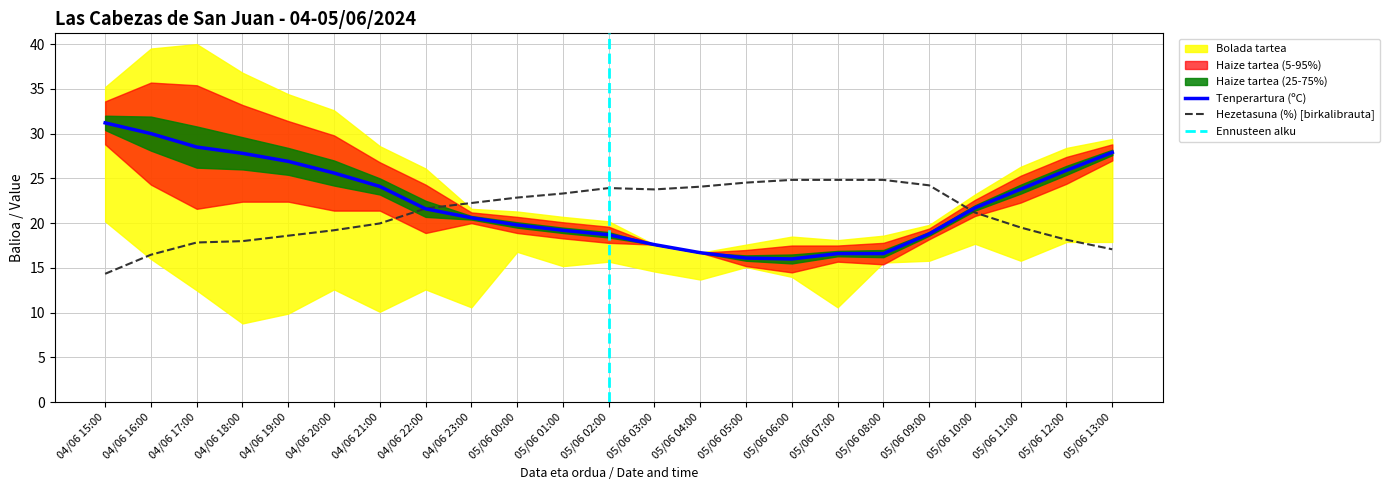

The Tenperartura (ºC) series shows 18.7 at 05/06 02:00. True or false?

True